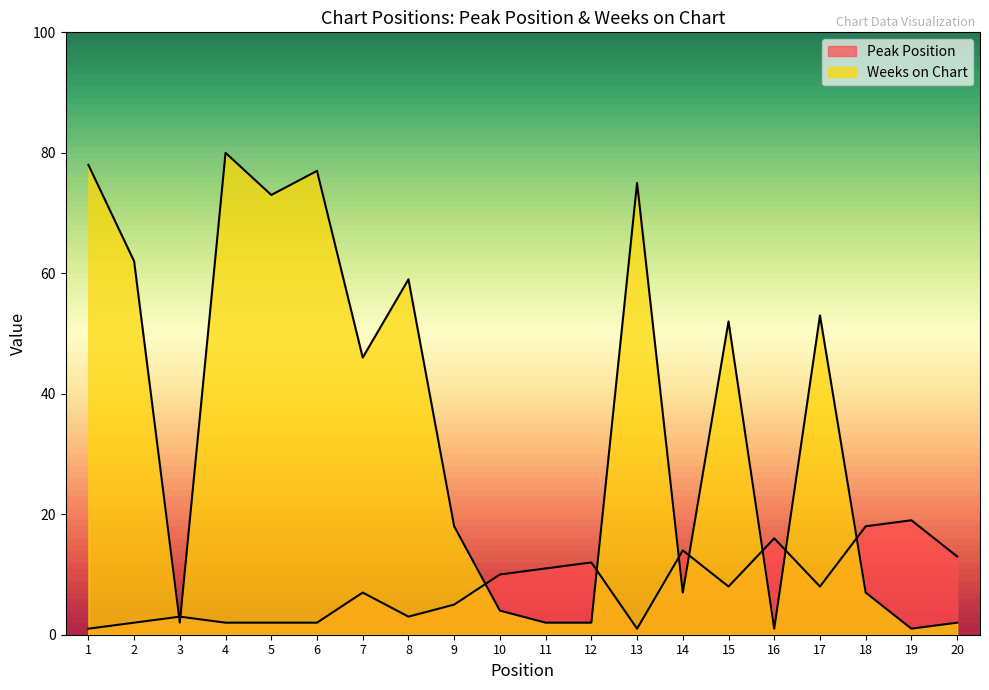

Reading right to left, what are all the values shown in this chart?

Peak Position: 20=13	19=19	18=18	17=8	16=16	15=8	14=14	13=1	12=12	11=11	10=10	9=5	8=3	7=7	6=2	5=2	4=2	3=3	2=2	1=1
Weeks on Chart: 20=2	19=1	18=7	17=53	16=1	15=52	14=7	13=75	12=2	11=2	10=4	9=18	8=59	7=46	6=77	5=73	4=80	3=2	2=62	1=78